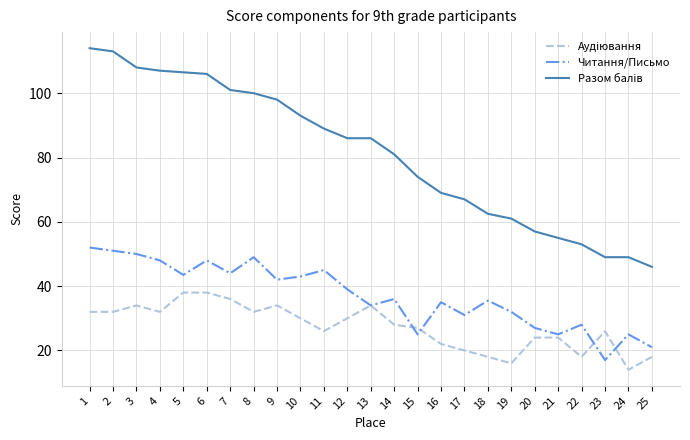

Does the chart have visible grid lines?

Yes